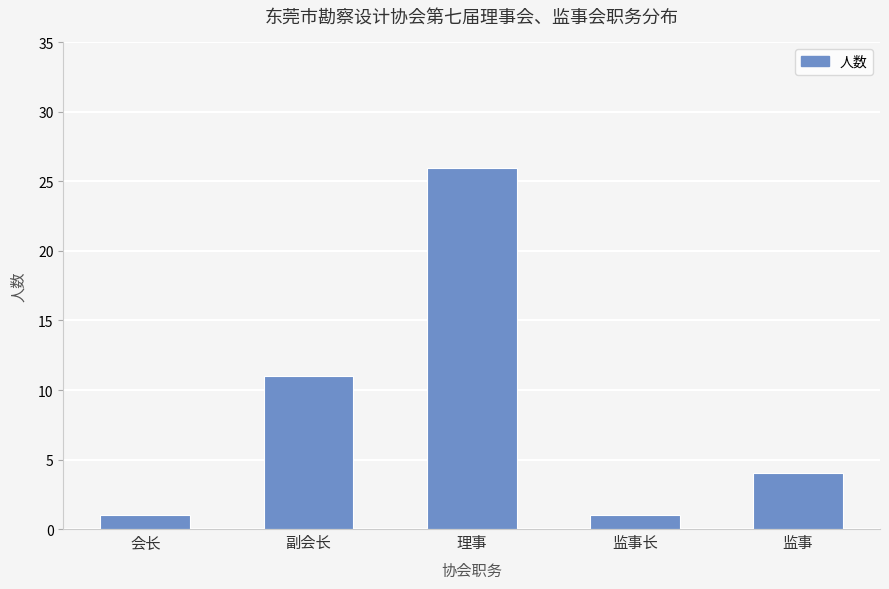

Which has a higher value, 理事 or 副会长?

理事